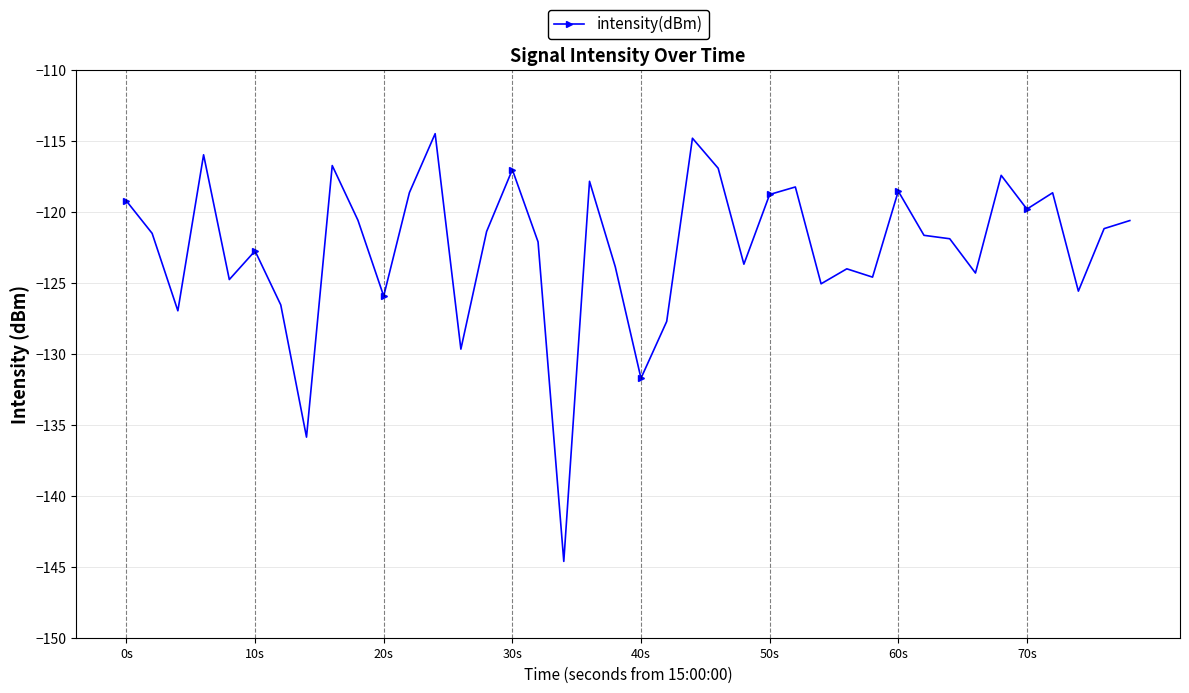

What is the value of the 22nd point from the left?

-127.7